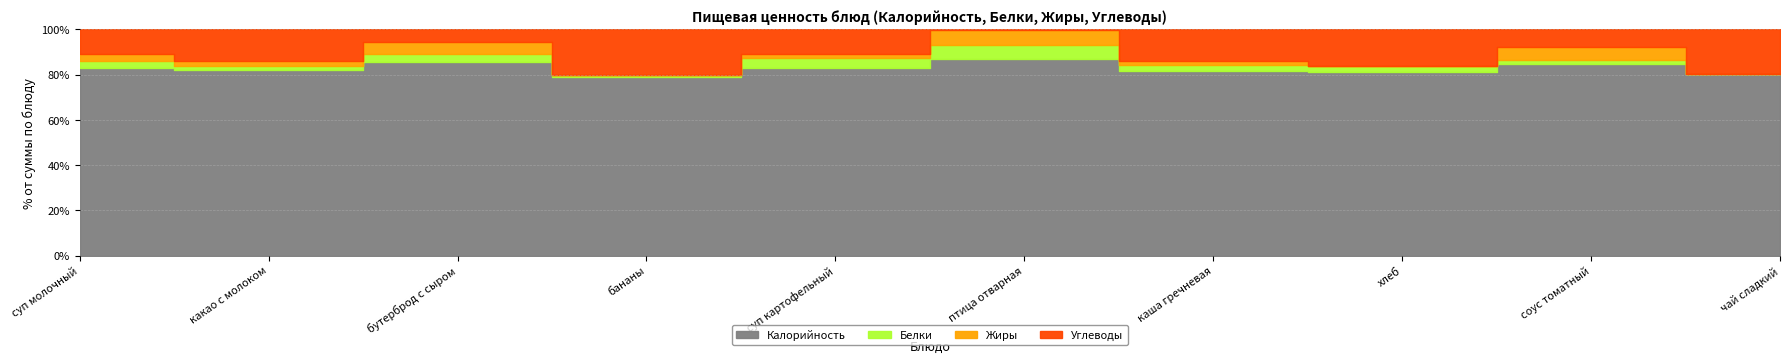

True or false: Жиры has a value of 4 at каша гречневая.

True